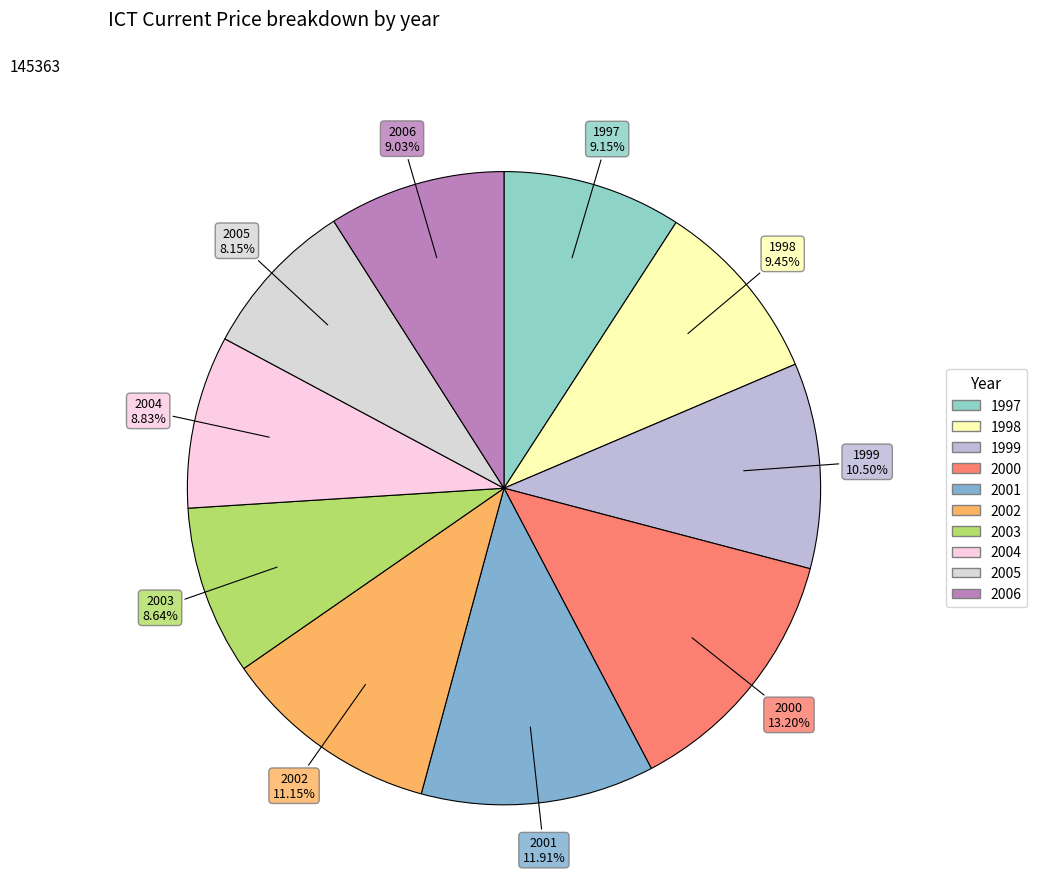

What percentage is the 2001 slice, to the nearest percent?

12%